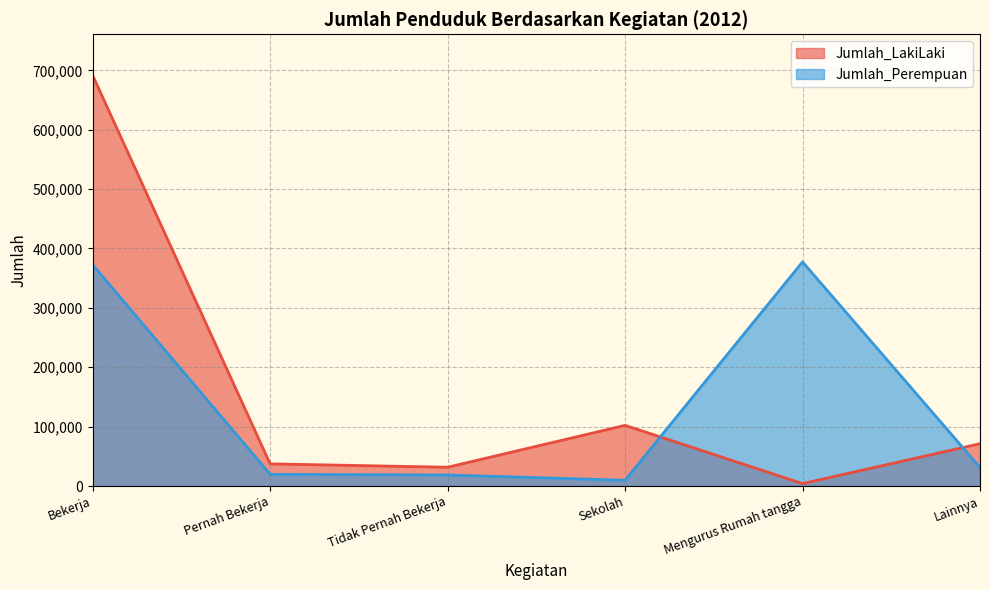

Reading left to right, extract all data points from this chart.

Jumlah_LakiLaki: Bekerja=691496	Pernah Bekerja=37380	Tidak Pernah Bekerja=31650	Sekolah=102179	Mengurus Rumah tangga=4120	Lainnya=71284
Jumlah_Perempuan: Bekerja=372671	Pernah Bekerja=19729	Tidak Pernah Bekerja=18625	Sekolah=9773	Mengurus Rumah tangga=377420	Lainnya=31187